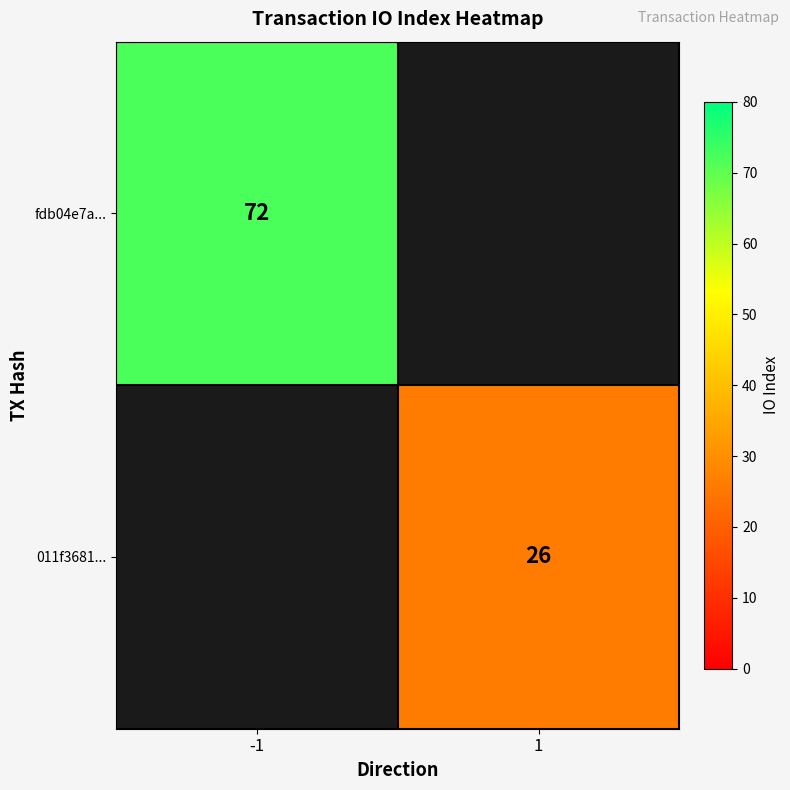

Is the value of 011f3681... at 1 greater than the value of fdb04e7a... at -1?

No